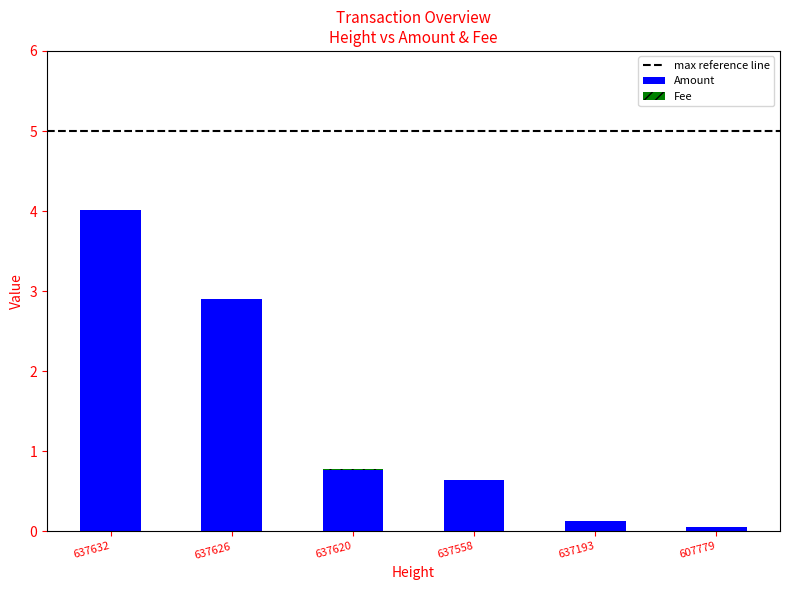

What is the sum of all Amount values?

8.5